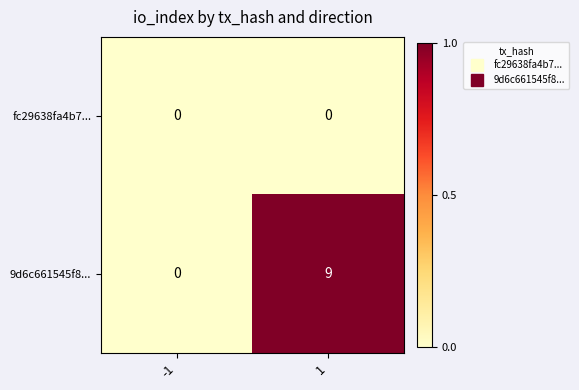

What is the difference between the highest and lowest values at 1?

9